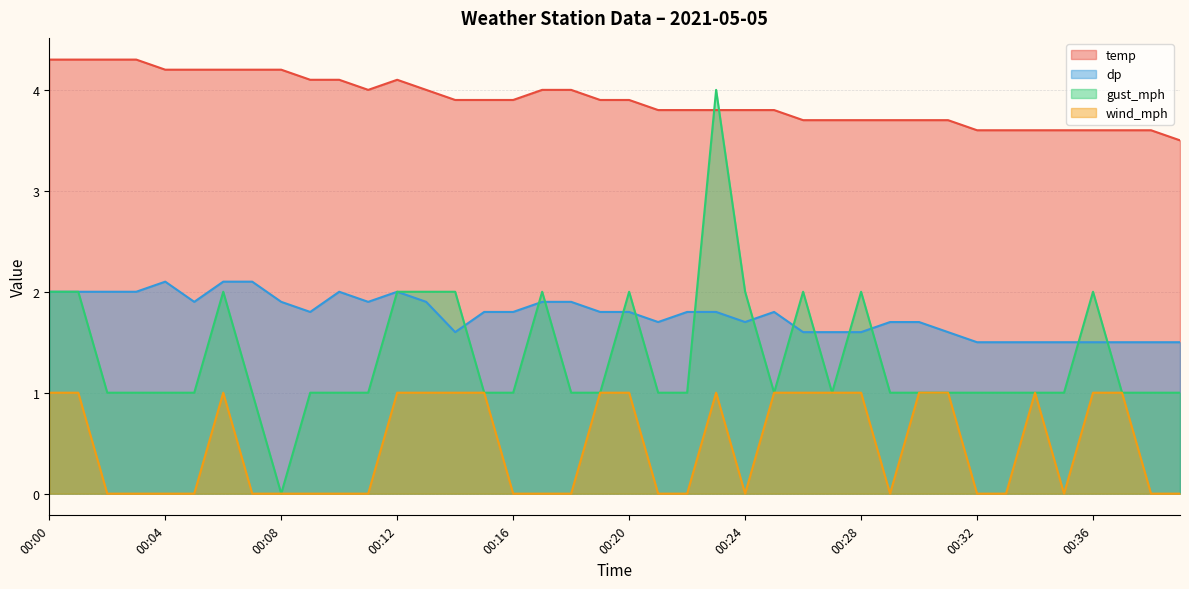

At 00:23, list the series in order from largest to smallest.

gust_mph, temp, dp, wind_mph